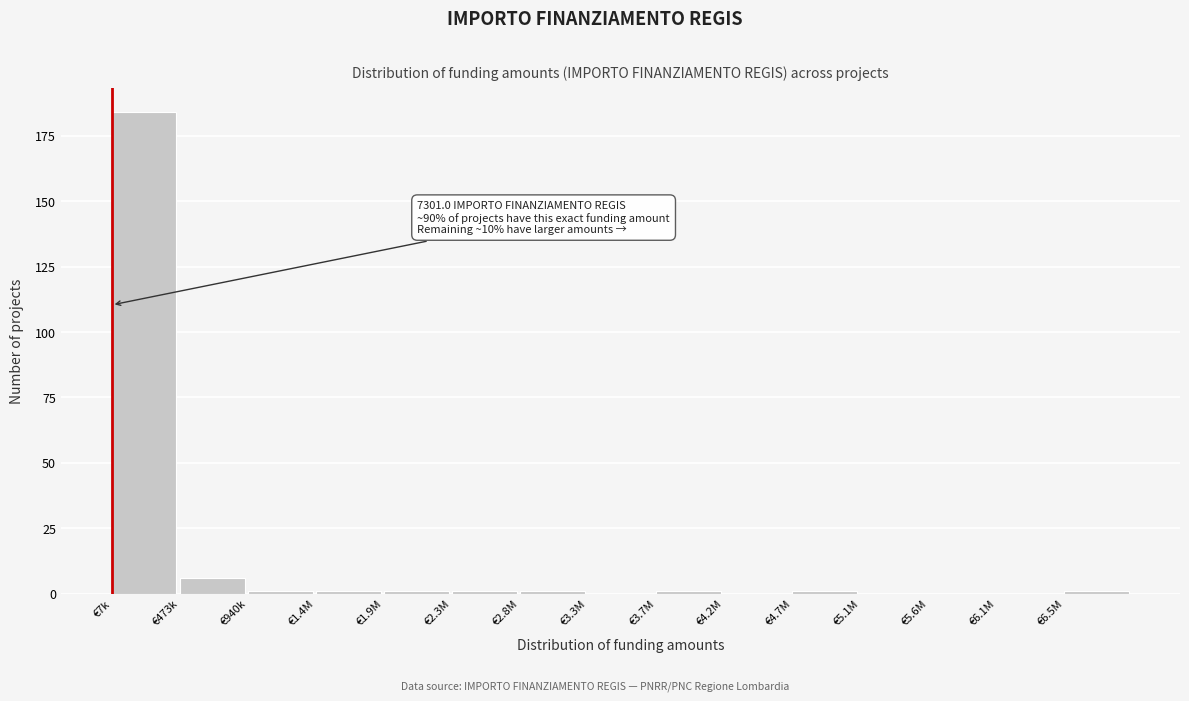

Reading right to left, list all the values displayed in this chart.

€6.5M=1	€6.1M=0	€5.6M=0	€5.1M=0	€4.7M=1	€4.2M=0	€3.7M=1	€3.3M=0	€2.8M=1	€2.3M=1	€1.9M=1	€1.4M=1	€940k=1	€473k=6	€7k=184